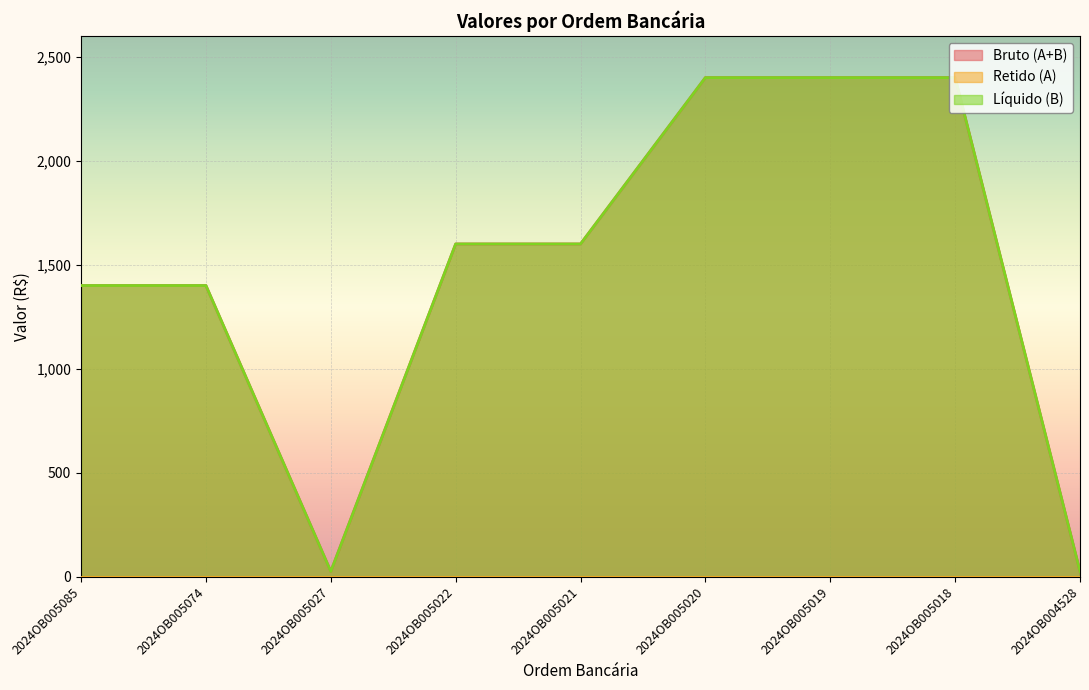

What is the maximum value for Líquido (B)?

2400